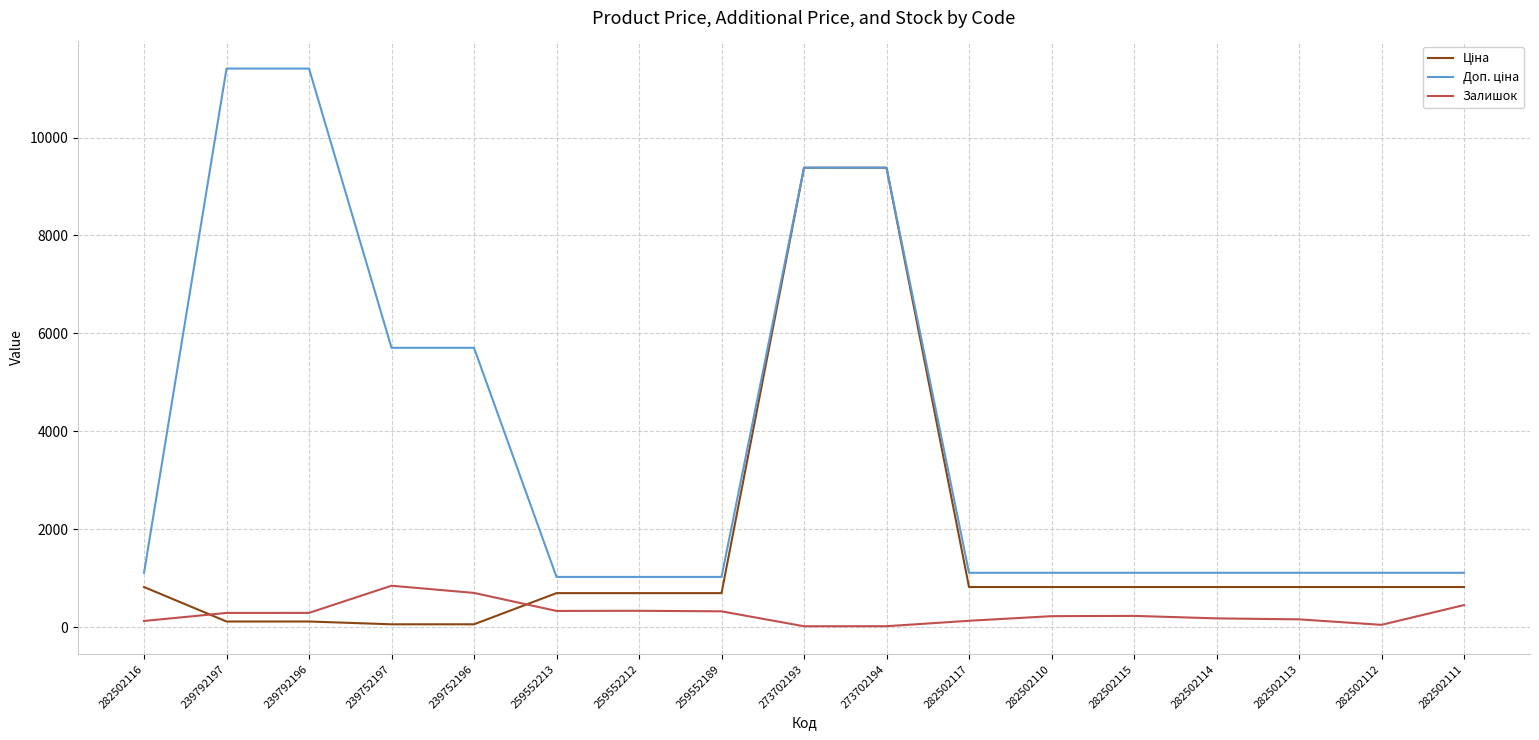

What is the maximum value shown in the chart?

11410.0